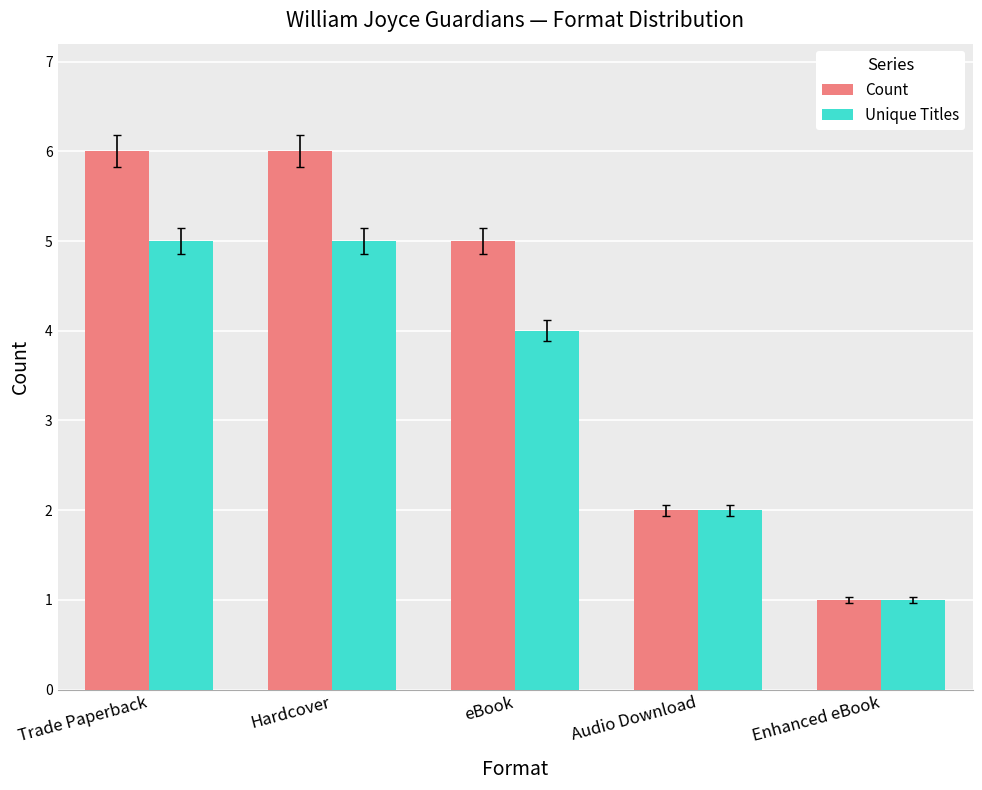

What is the sum of all Count values?

20